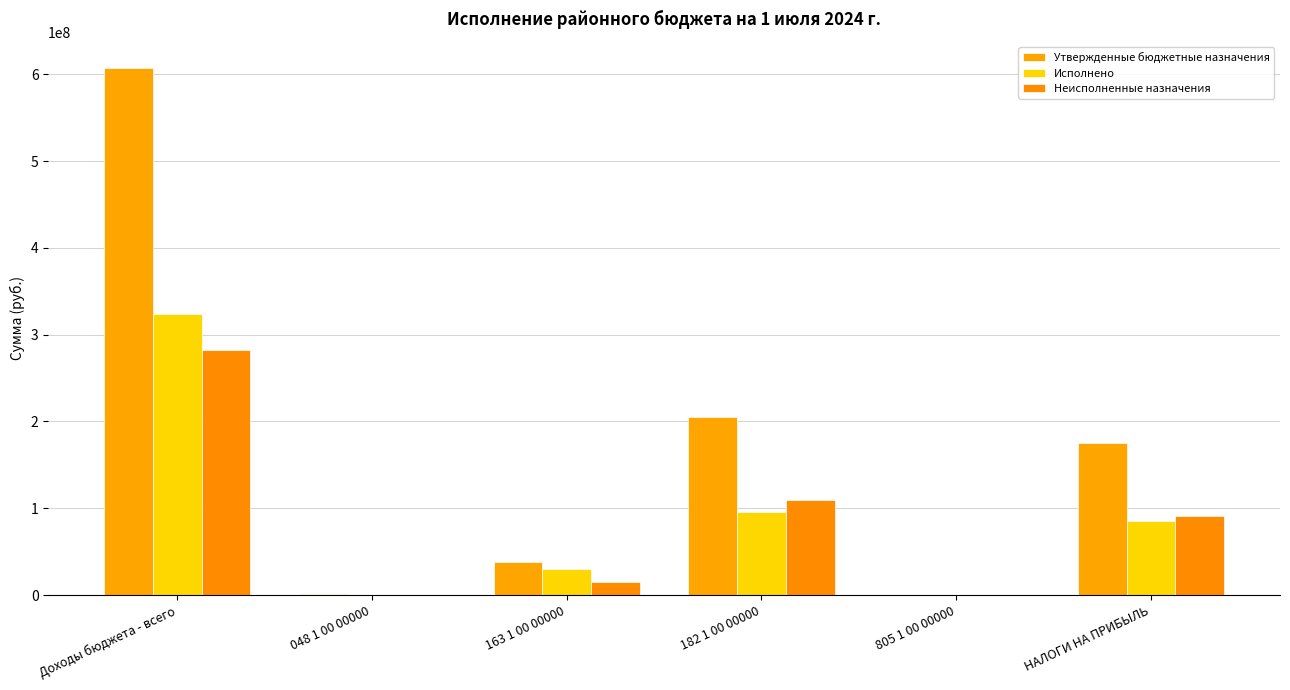

What is the difference between the second highest and minimum values in the Исполнено series?

95831652.9